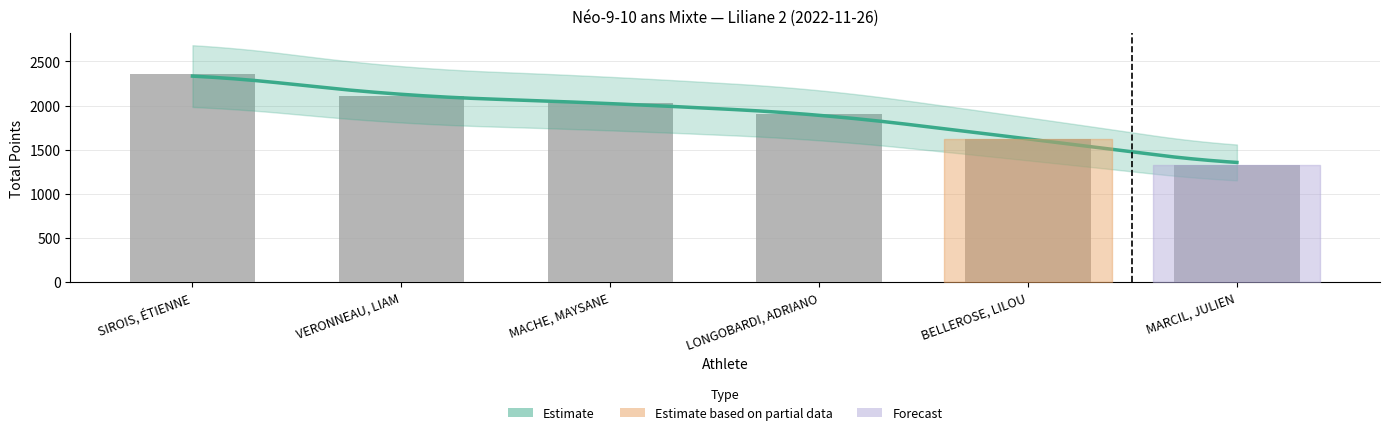

Where is the data nearest to the value 1841?

LONGOBARDI, ADRIANO